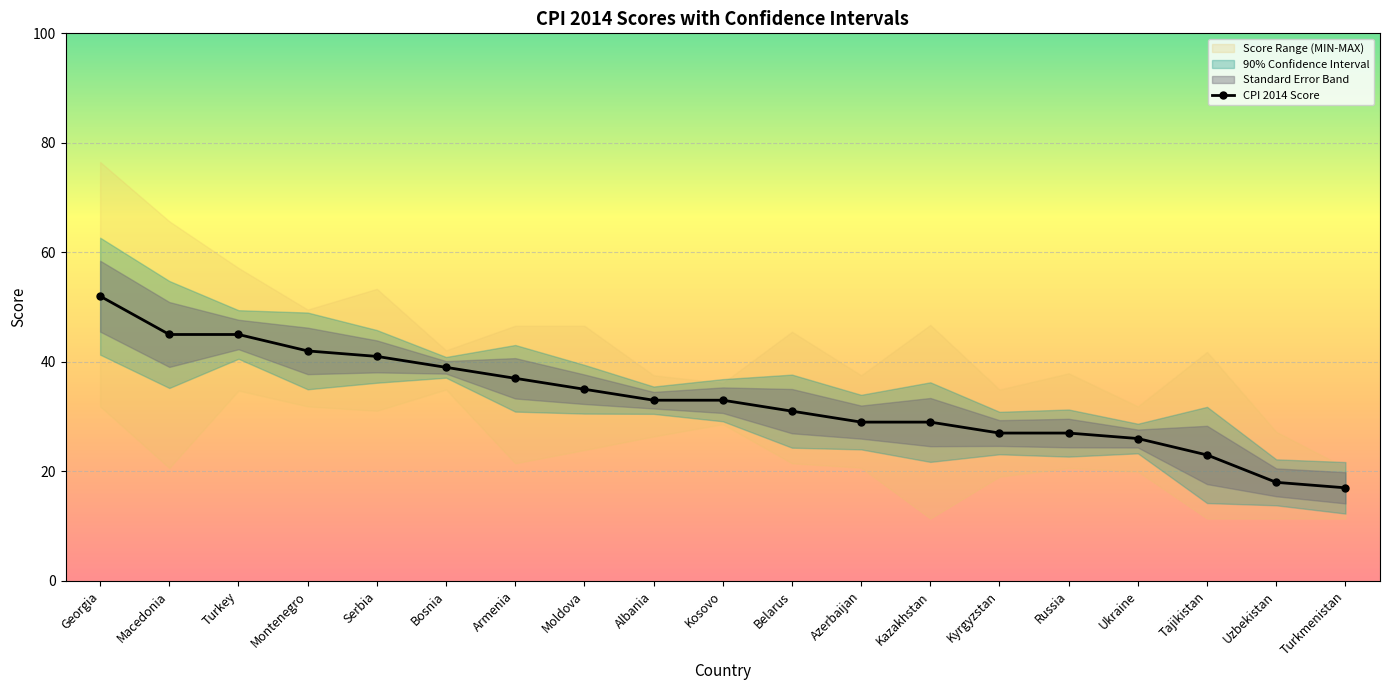

How many lines are shown in the chart?

1